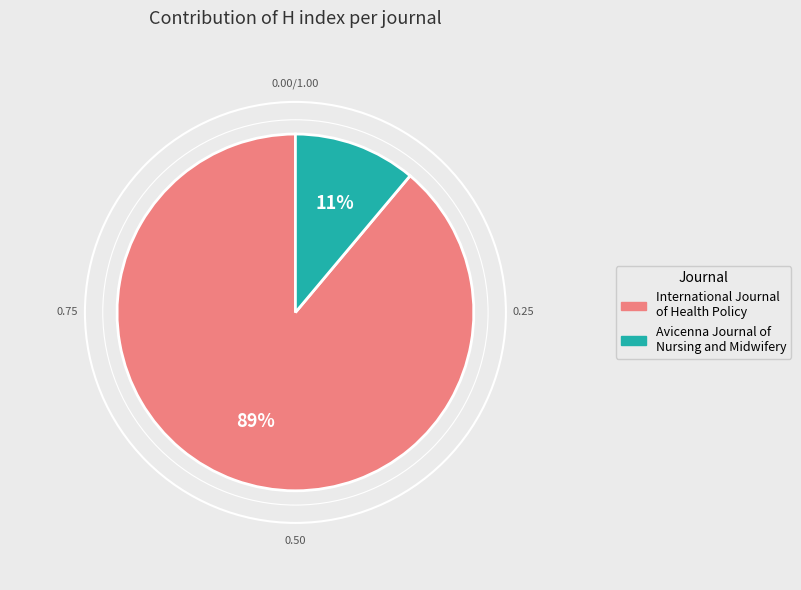

To the nearest percent, what is the difference between the largest and smallest slice percentages?

78%